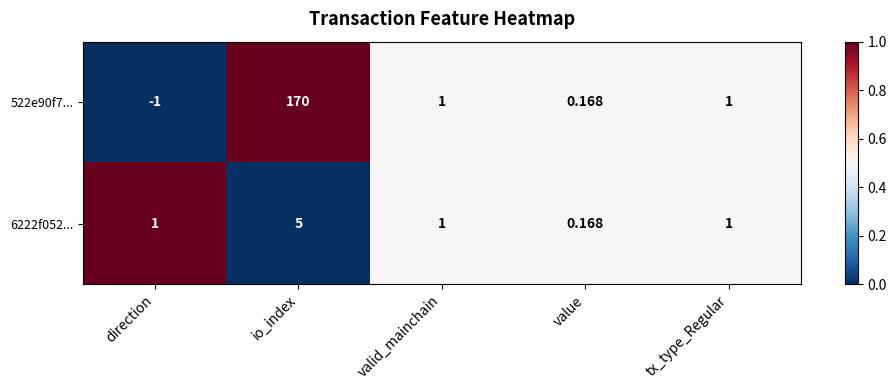

Count the number of categories in the chart.

5